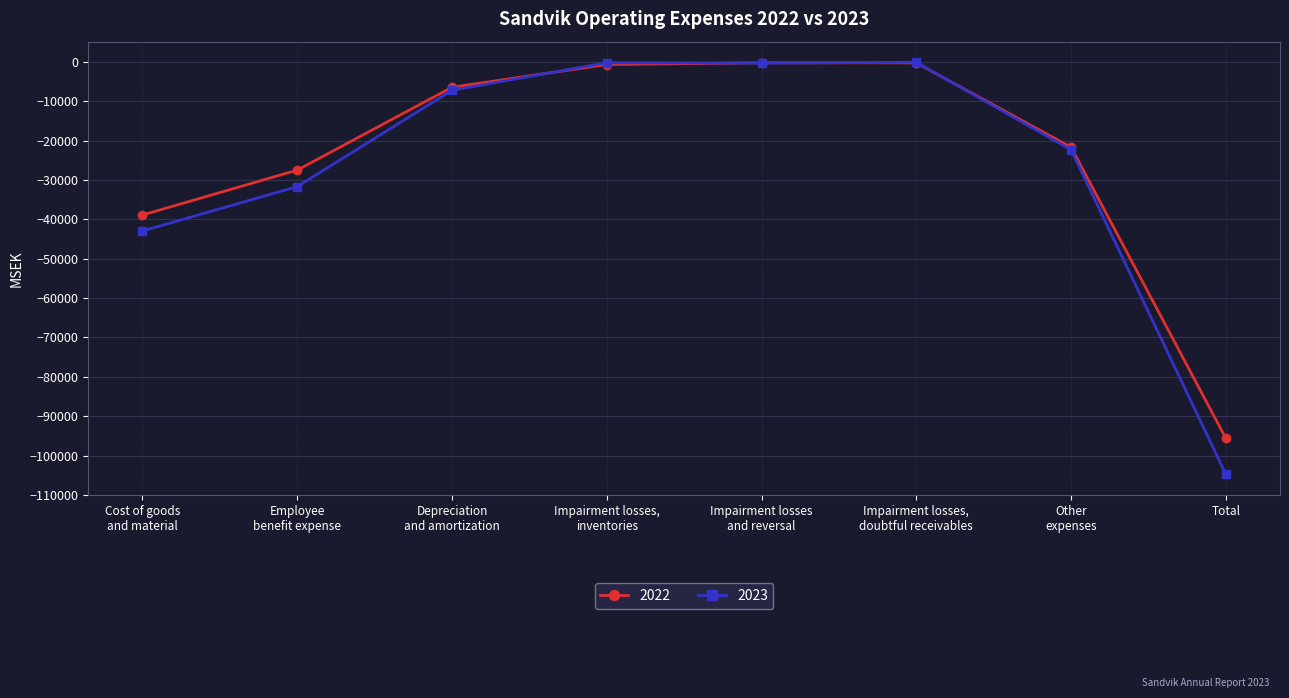

What is the spread (max minus min) of values at Total?

9140